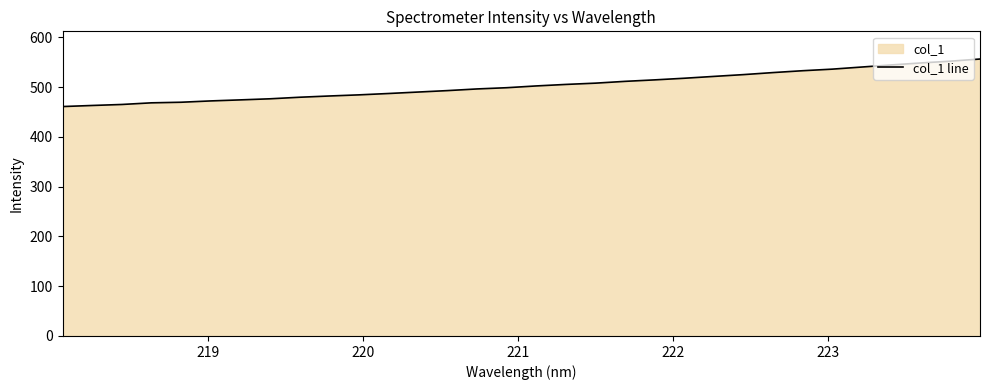

What is the smallest value displayed?

460.9